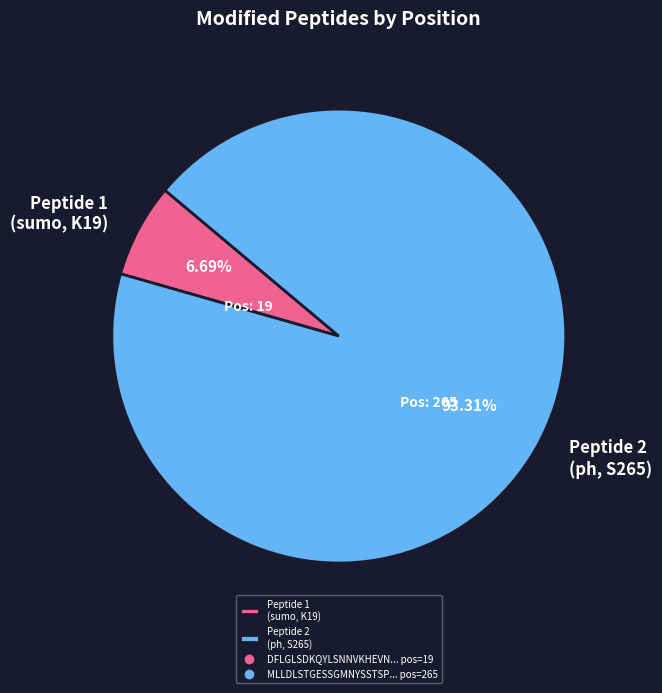

What is the majority slice?

Peptide 2 (ph, S265)